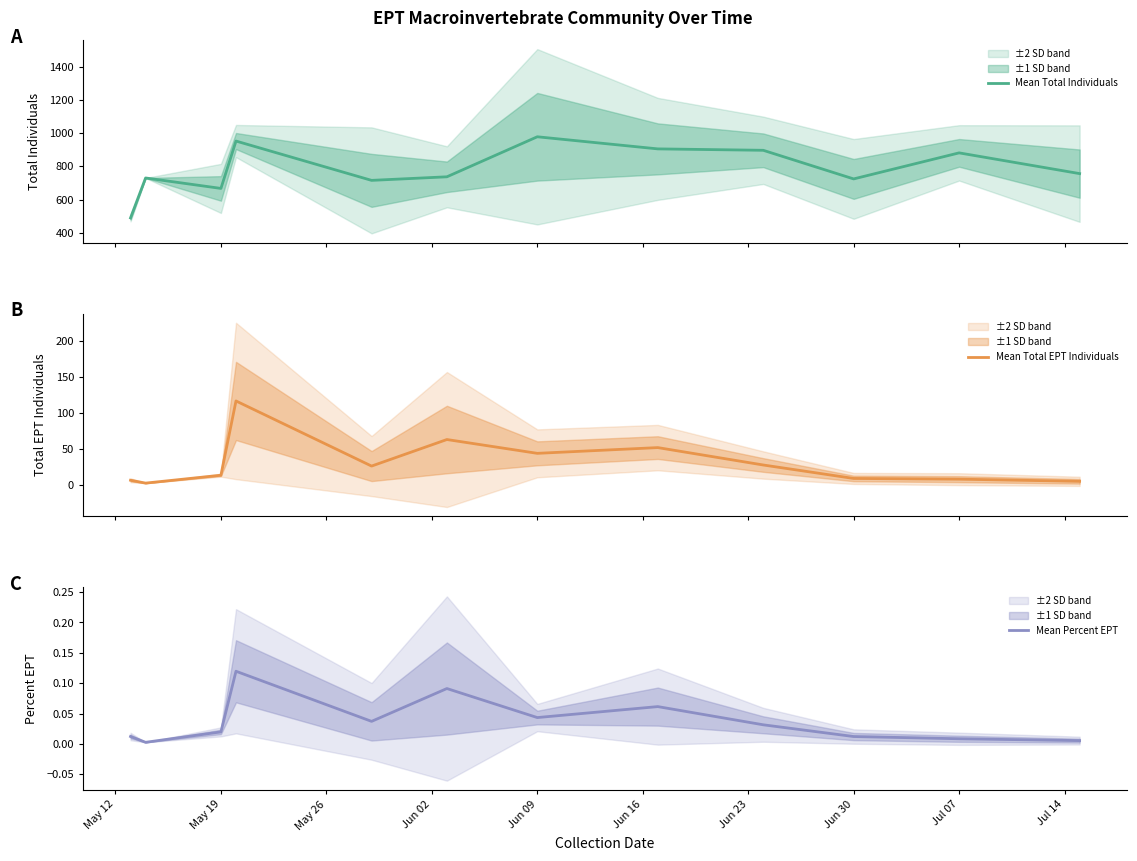

What is the value of the Mean Total Individuals point at the 11th from the left?

881.2